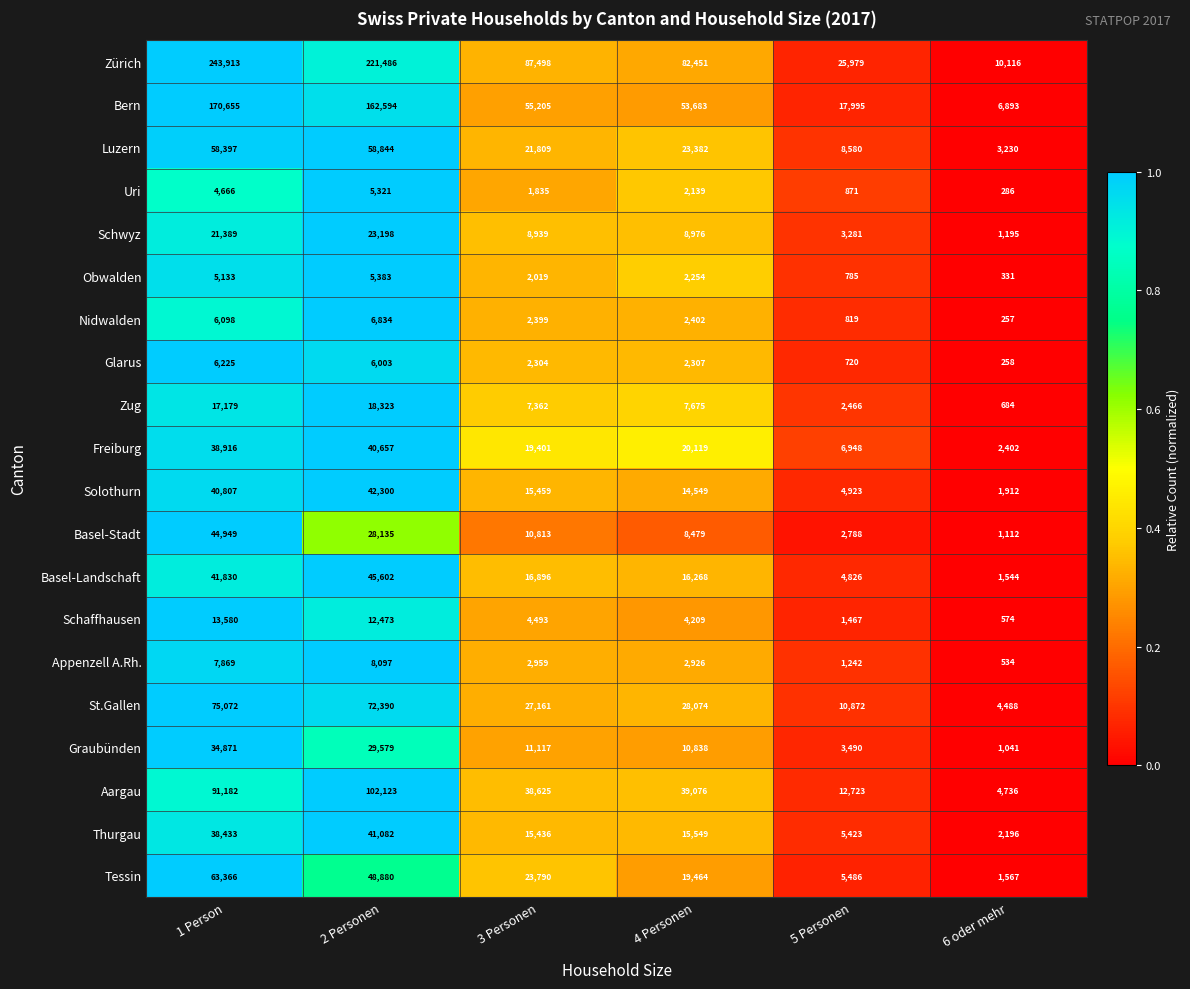

What is the average value of the Freiburg series?

21407